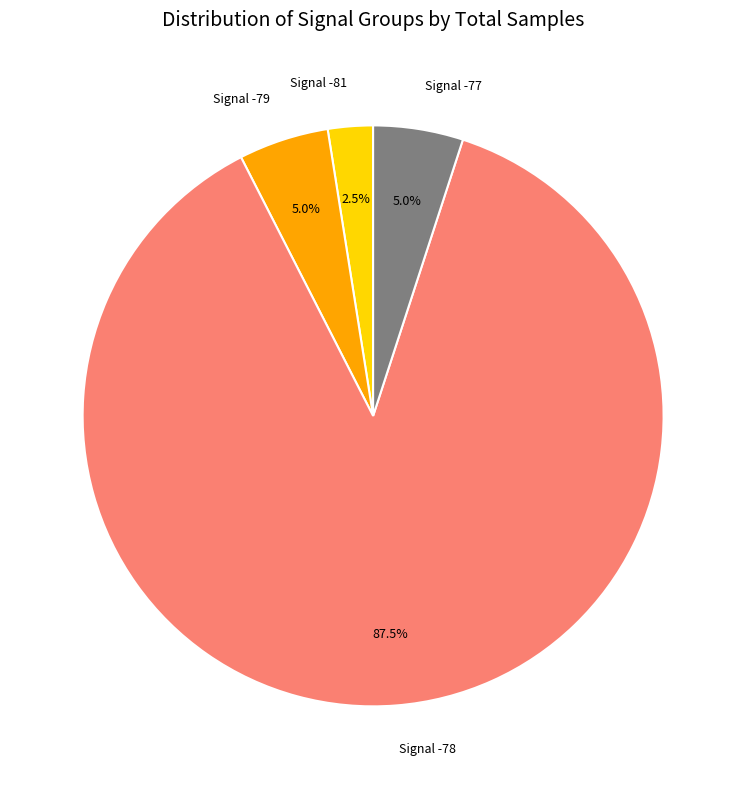

Between Signal -78 and Signal -81, which is larger?

Signal -78